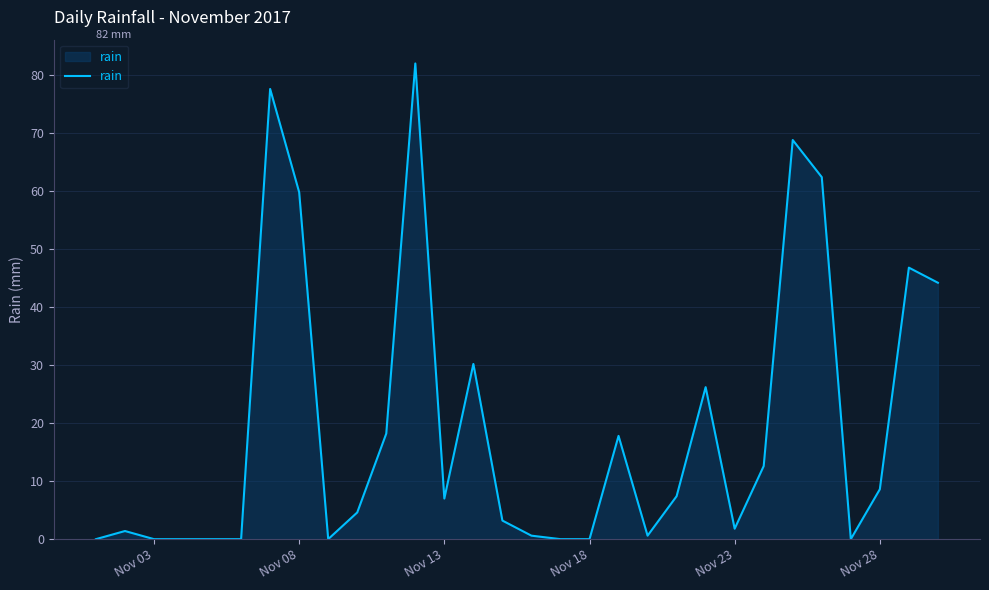

What is the difference between the maximum and minimum values?

82.0